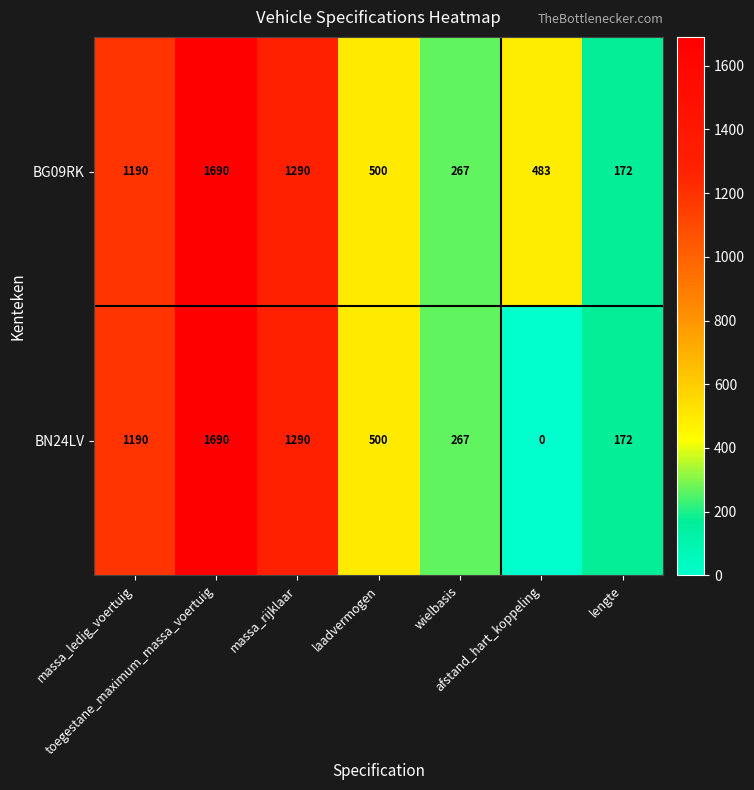

What is the difference between the maximum and minimum values in the BN24LV series?

1690